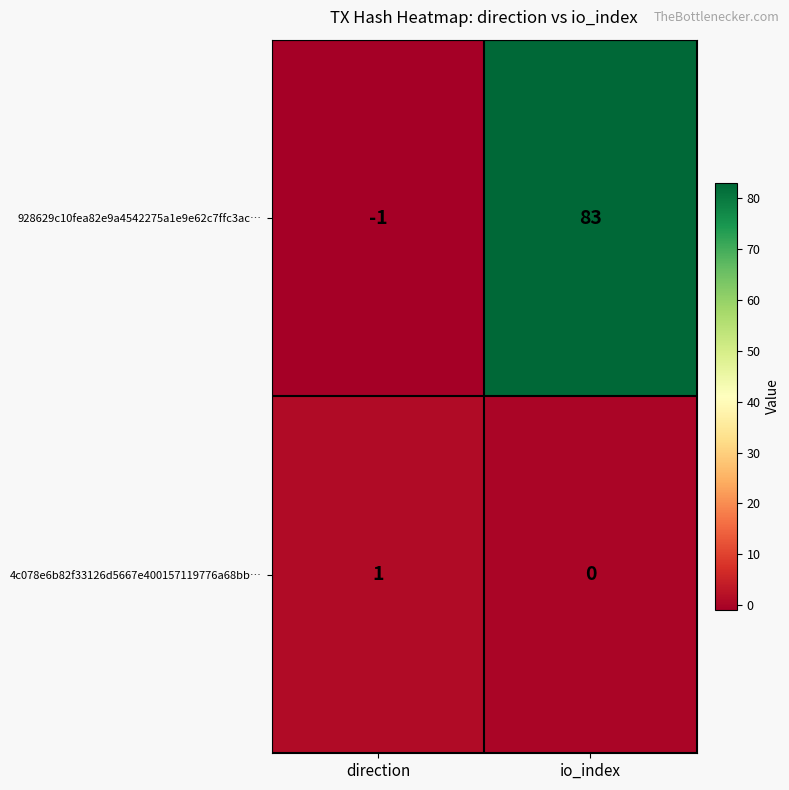

Which series has the widest spread of values?

928629c10fea82e9a4542275a1e9e62c7ffc3ac…